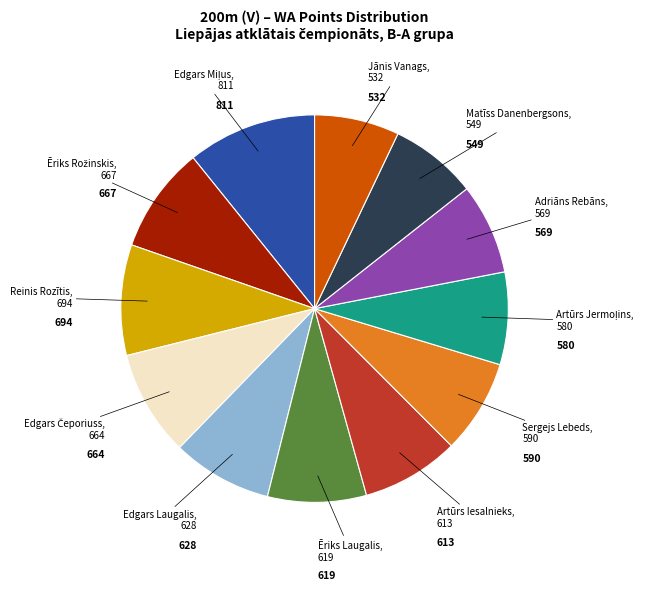

Does any single category account for the majority?

No